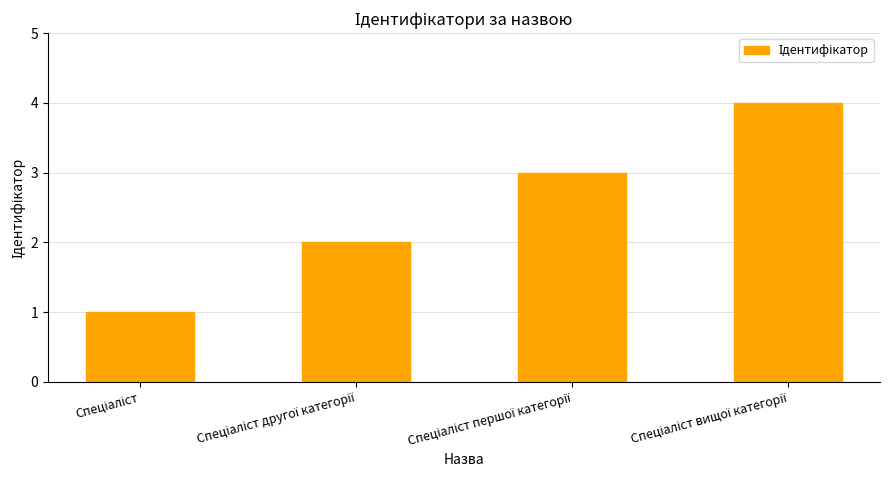

What is the greatest value displayed?

4